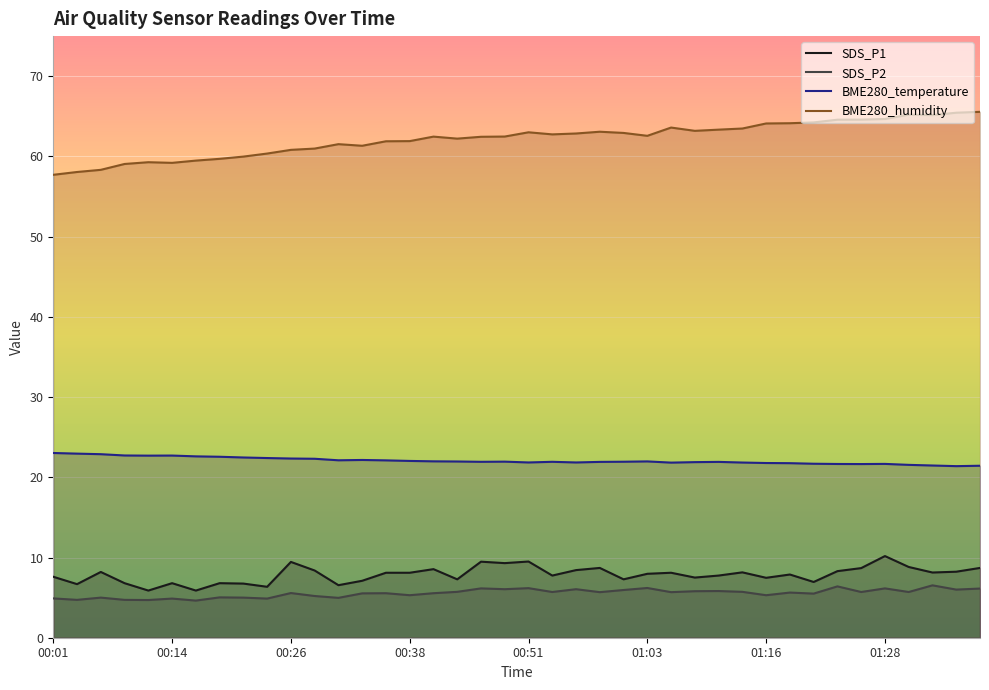

True or false: BME280_humidity and SDS_P2 intersect in this chart.

False